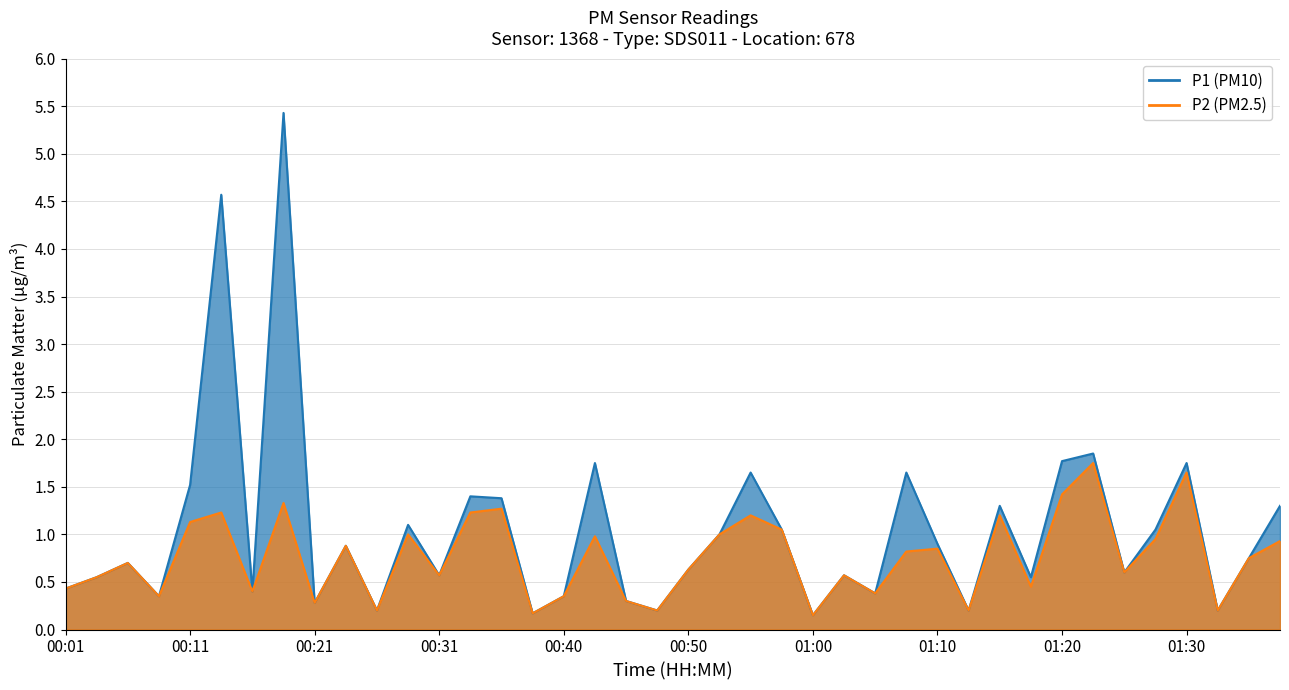

Rank the categories by P2 value from highest to lowest.

01:22, 01:30, 01:20, 00:18, 00:35, 00:13, 00:33, 00:55, 01:15, 00:11, 00:58, 00:28, 00:53, 00:43, 01:27, 01:37, 00:23, 01:10, 01:08, 01:35, 00:06, 00:50, 01:25, 00:31, 01:03, 00:04, 01:17, 00:01, 00:16, 01:05, 00:08, 00:40, 00:45, 00:21, 00:26, 00:48, 01:12, 01:32, 00:38, 01:00